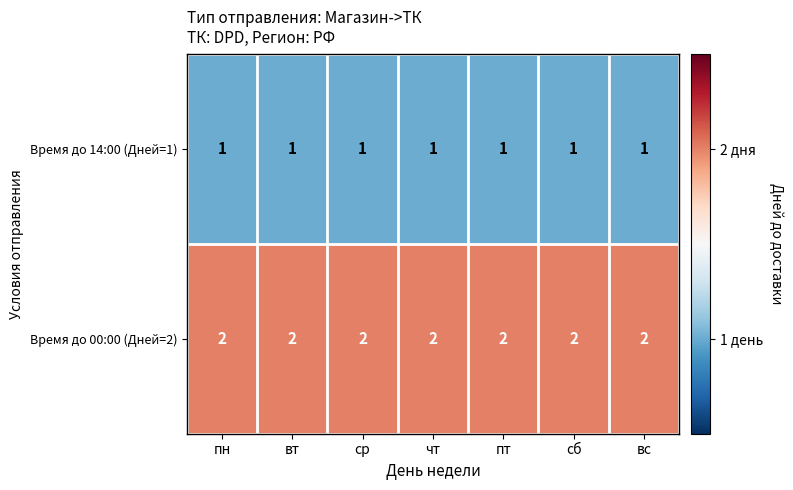

What is the sum of the Время до 00:00 (Дней=2) values at чт and вс?

4